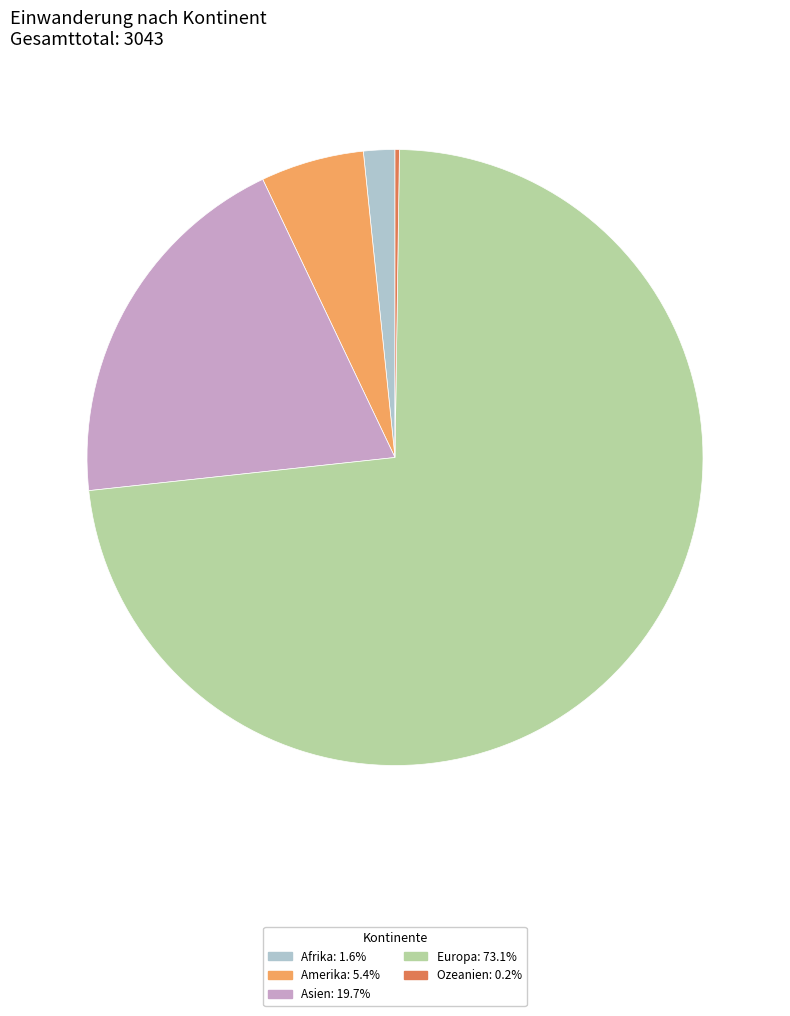

Is there a majority slice in this chart?

Yes